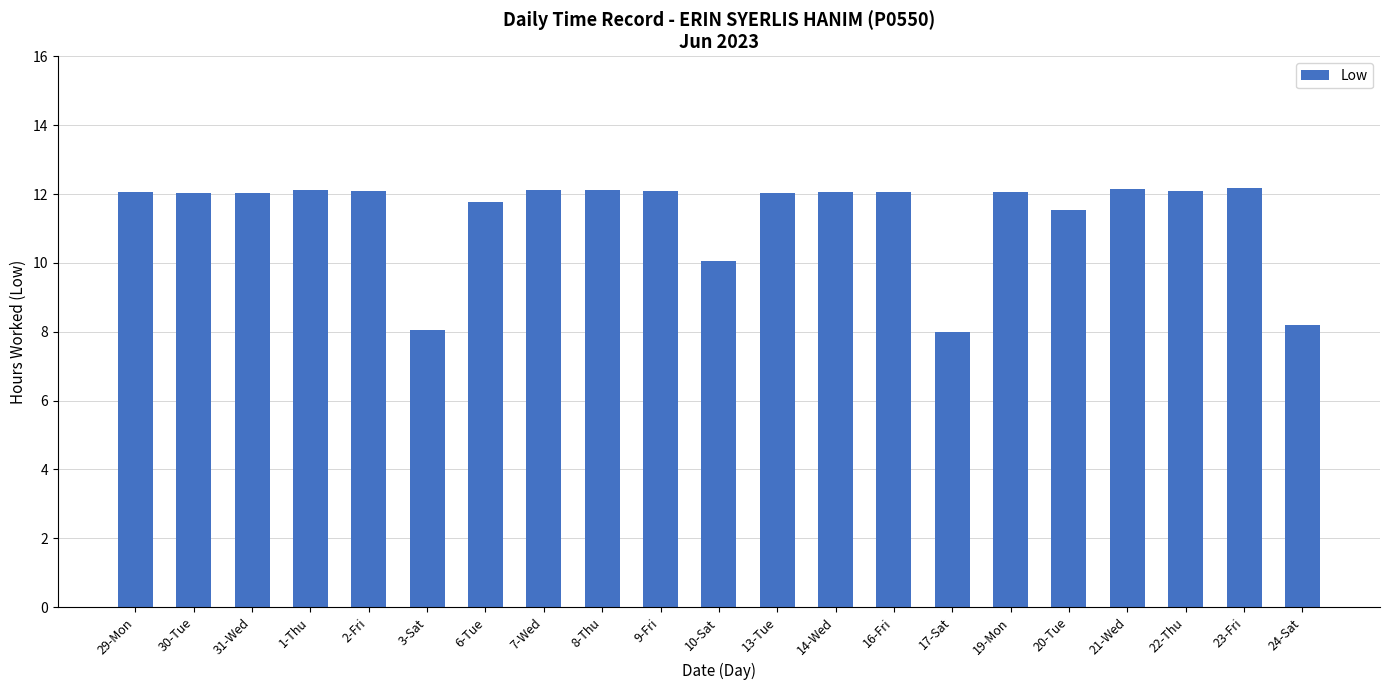

Is it true that the value at 8-Thu is 2.5?

False